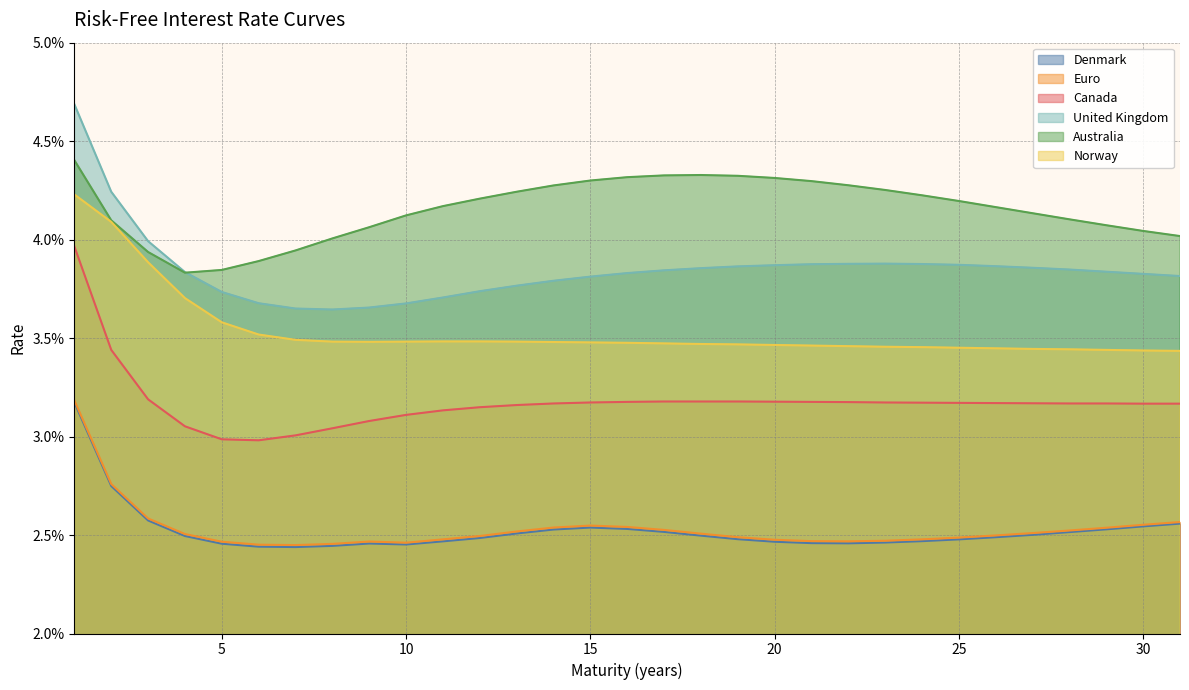

How many categories are shown in the chart?

31